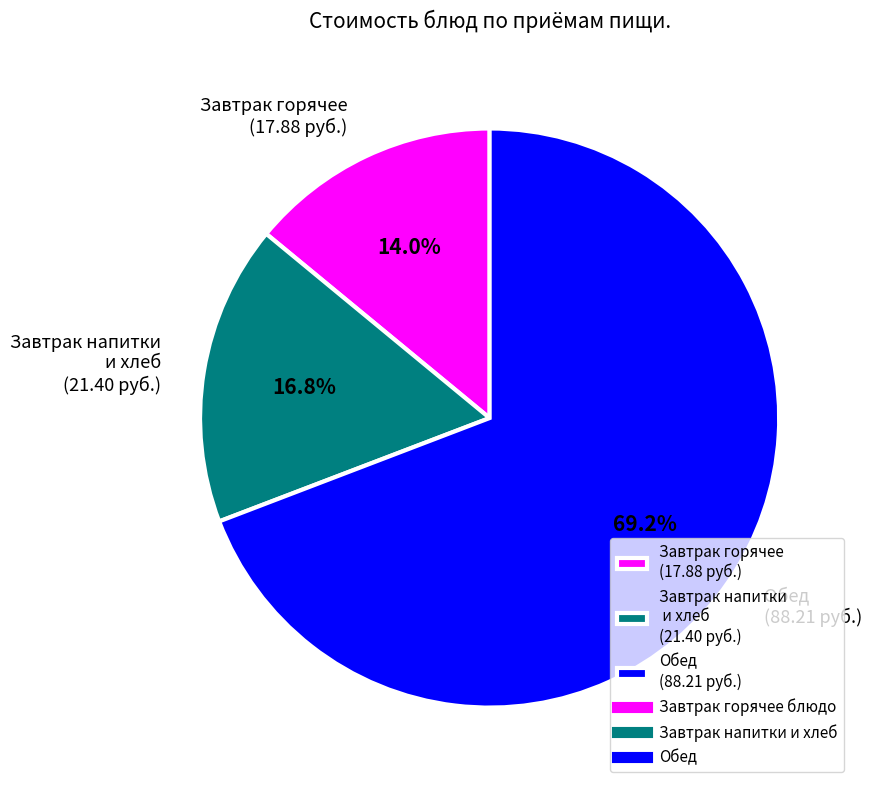

Rank the categories by value from lowest to highest.

Завтрак горячее (17.88 руб.), Завтрак напитки и хлеб (21.40 руб.), Обед (88.21 руб.)